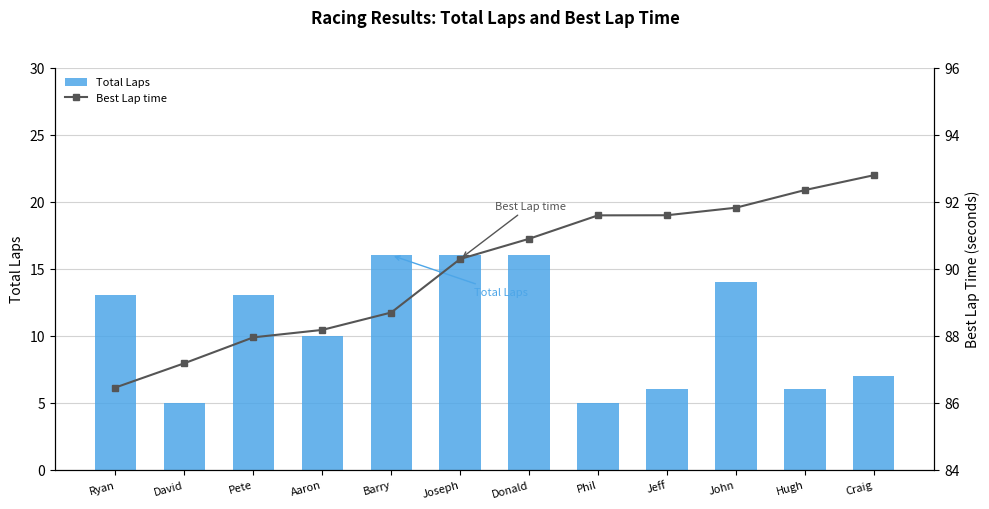

Where does the Total Laps series first go above 13?

Barry